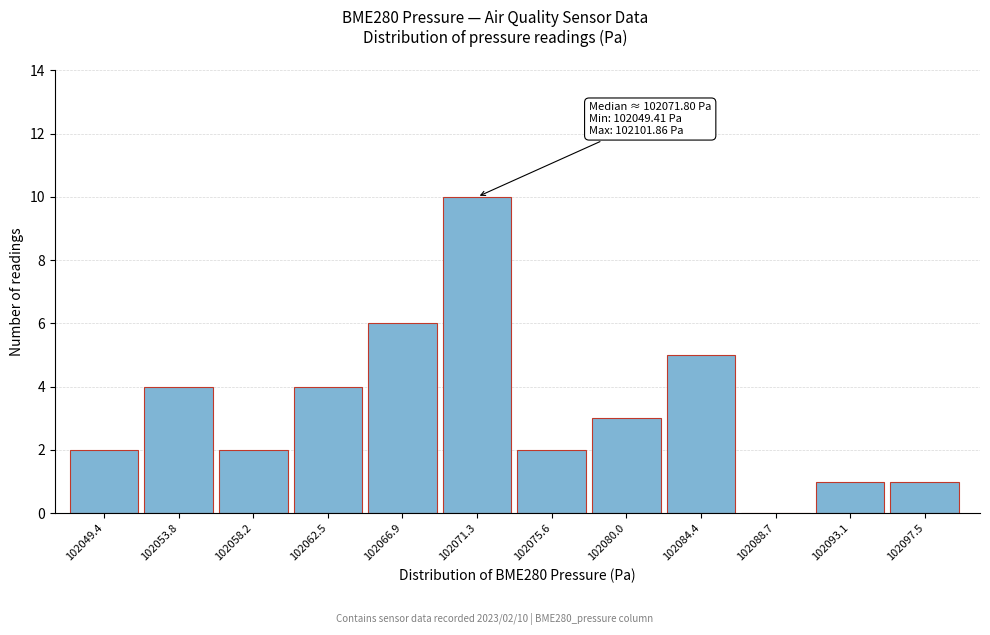

Reading left to right, extract all data points from this chart.

102049.4=2	102053.8=4	102058.2=2	102062.5=4	102066.9=6	102071.3=10	102075.6=2	102080.0=3	102084.4=5	102088.7=0	102093.1=1	102097.5=1